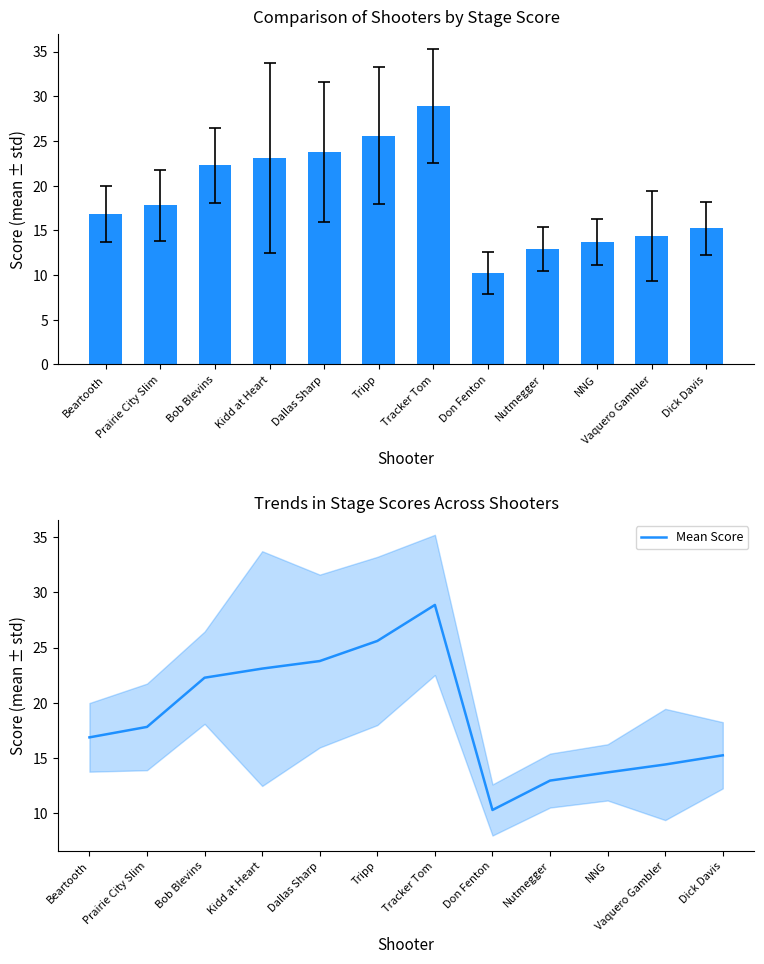

Which category has the lowest value across all series?

Don Fenton